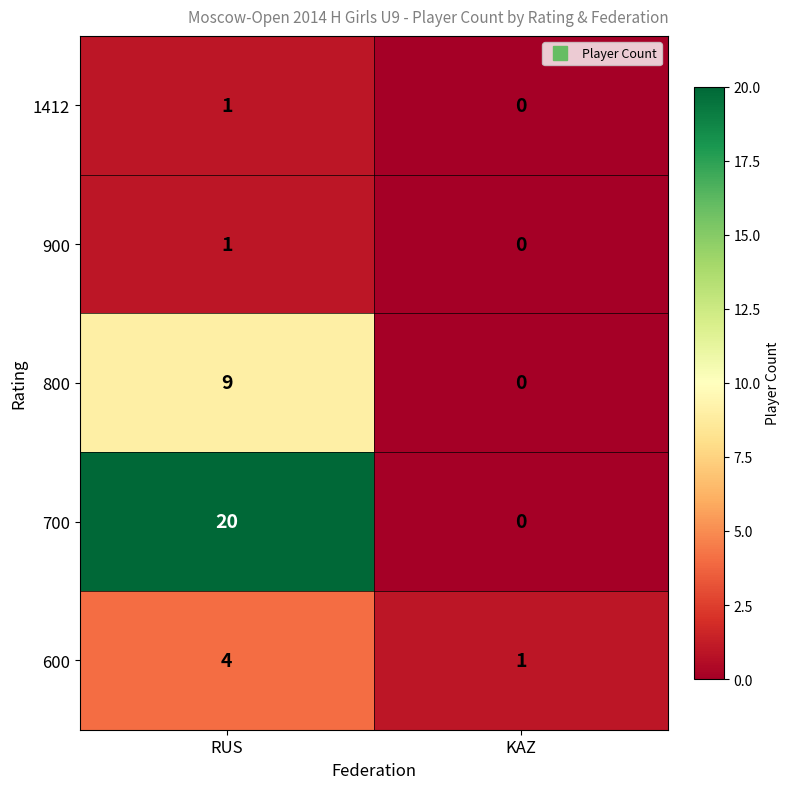

At how many categories does at least one series exceed 10?

1